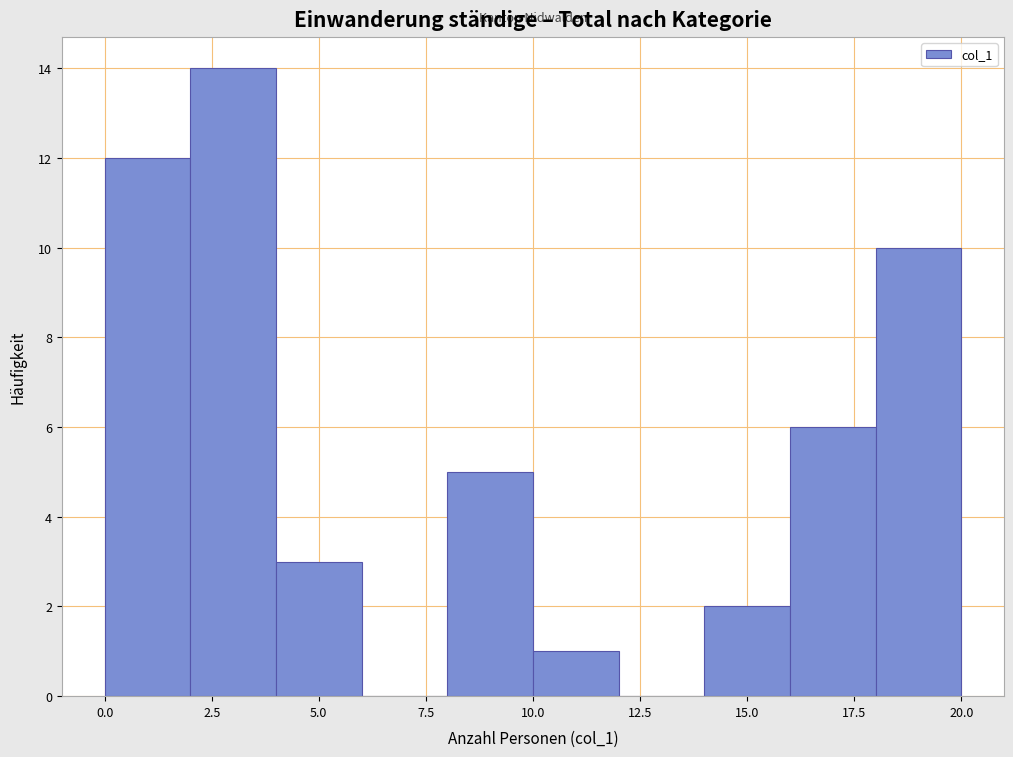

Reading left to right, list every bar in this chart as the range it spans on the x-axis followed by its height. The values are not printed on the chart, so give them approximately, as read against the axis.

0 to 2: 12
2 to 4: 14
4 to 6: 3
6 to 8: 0
8 to 10: 5
10 to 12: 1
12 to 14: 0
14 to 16: 2
16 to 18: 6
18 to 20: 10